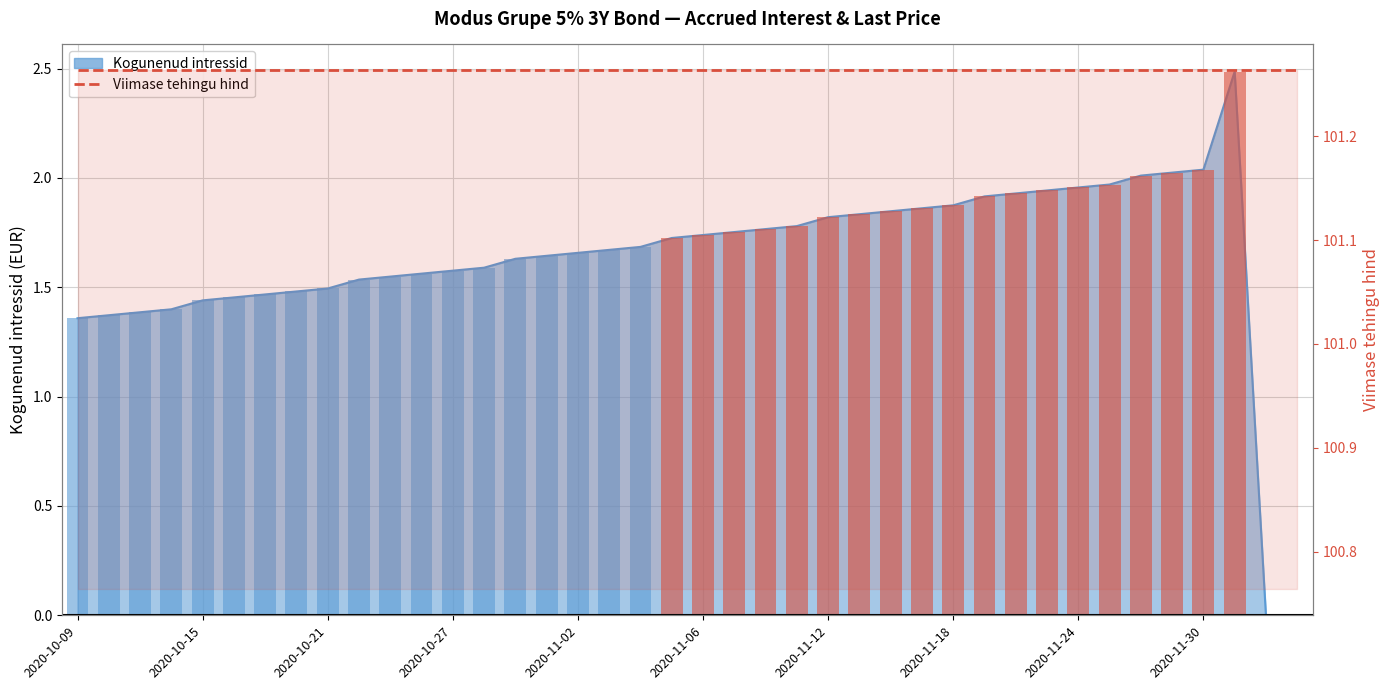

Reading left to right, extract all data points from this chart.

1.4	1.4	1.4	1.4	1.4	1.5	1.5	1.5	1.5	1.5	1.5	1.6	1.6	1.6	1.6	1.6	1.7	1.7	1.7	1.7	1.7	1.8	1.8	1.8	1.8	1.8	1.8	1.9	1.9	1.9	1.9	1.9	2.0	2.0	2.0	2.0	2.0	2.5	0.0	0.0